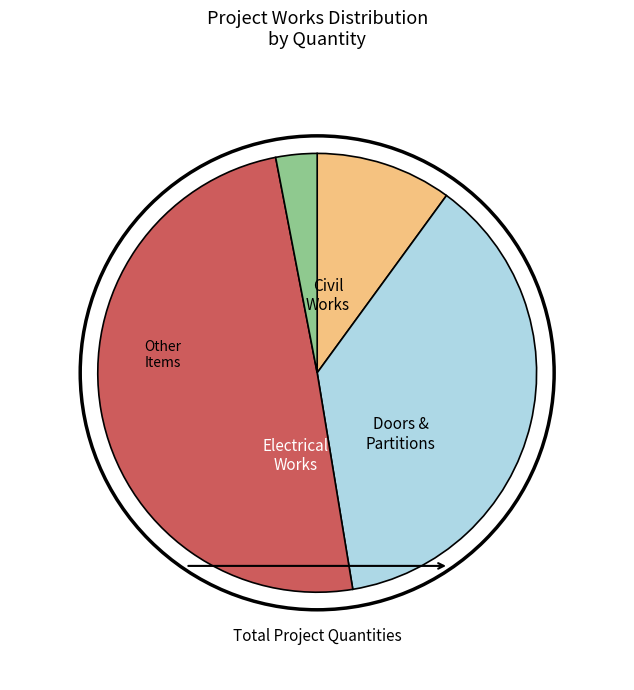

Does any single category account for the majority?

No